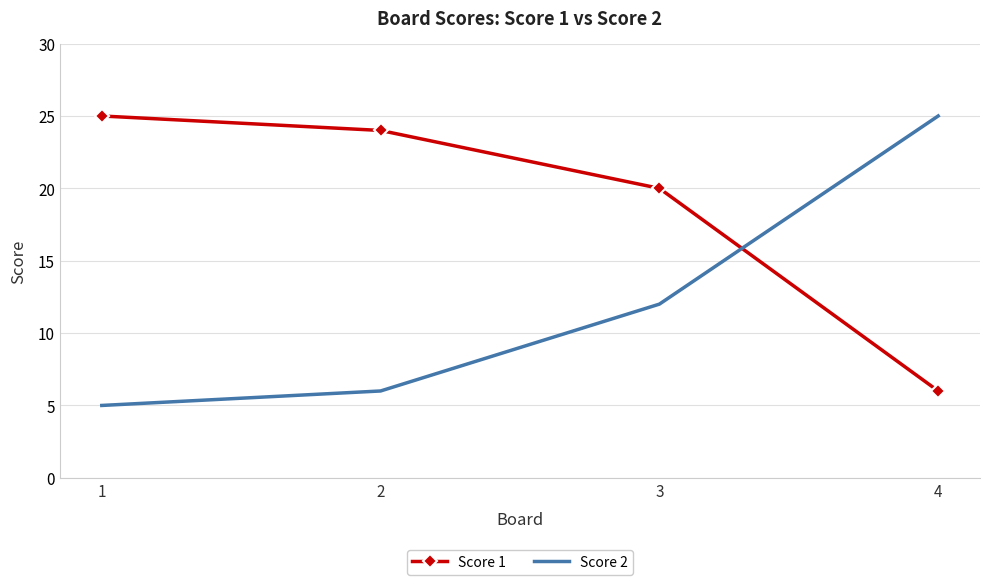

What is the highest value of the Score 1 series?

25